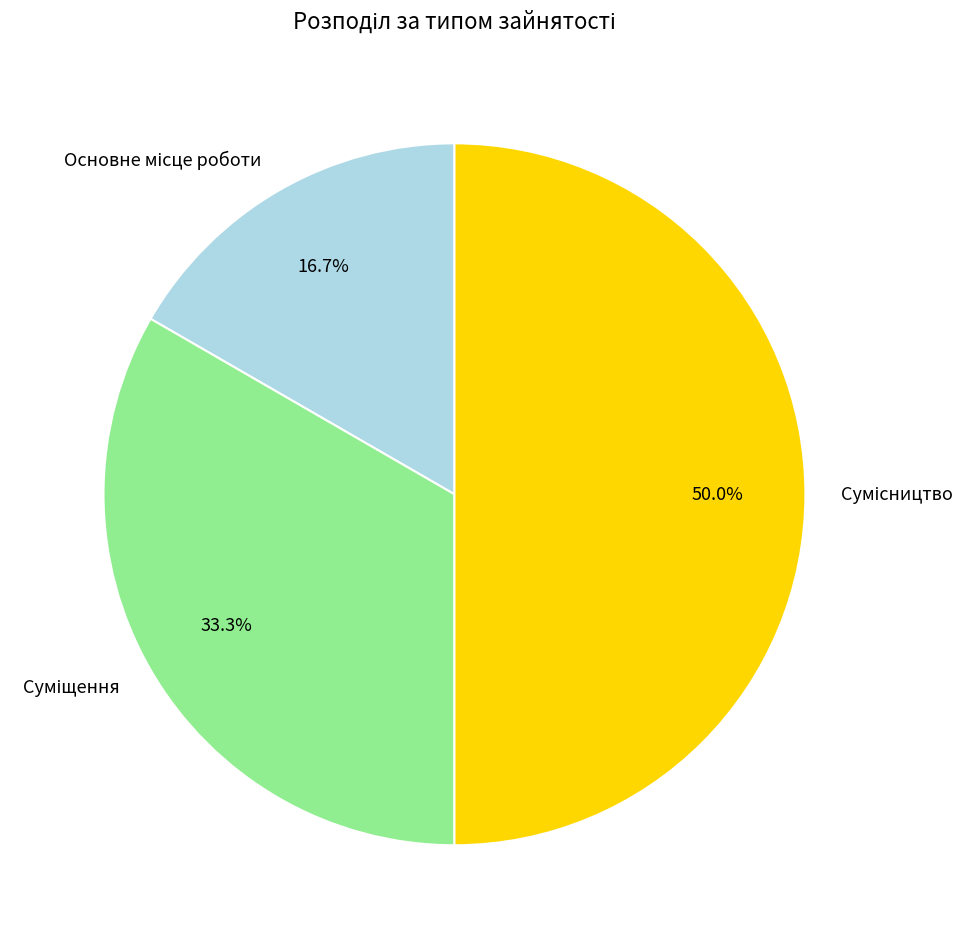

To the nearest percent, what is the average slice percentage?

33%